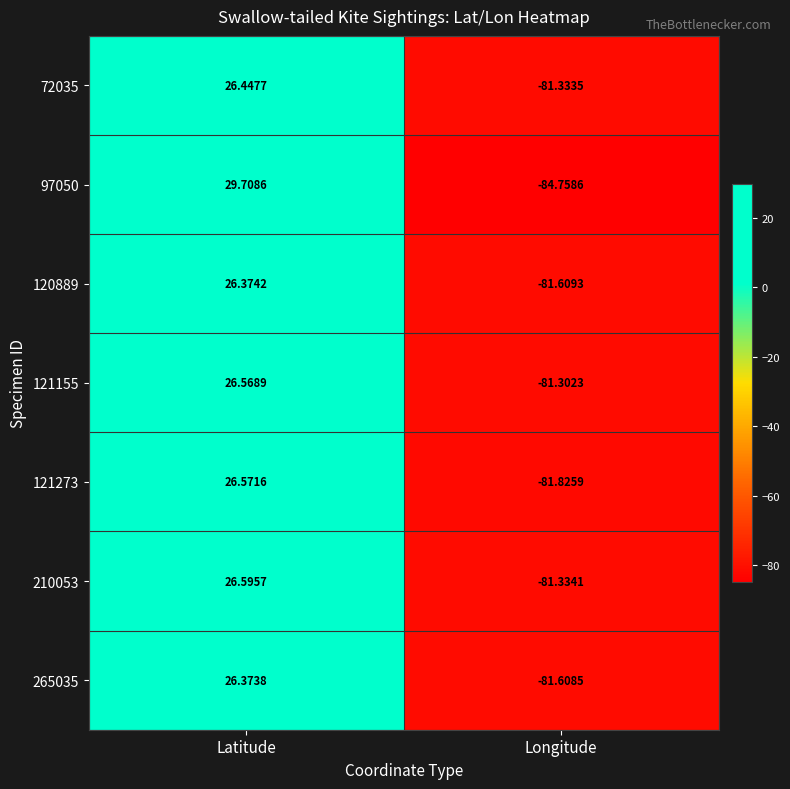

At which category does the chart reach its minimum across all series?

Longitude